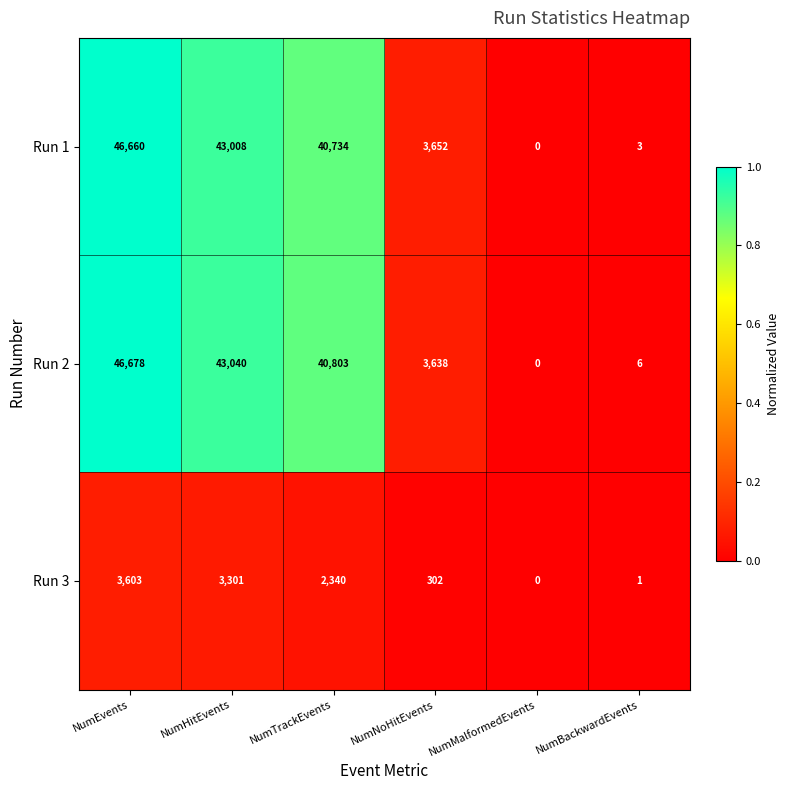

At how many categories does at least one series exceed 13064?

3